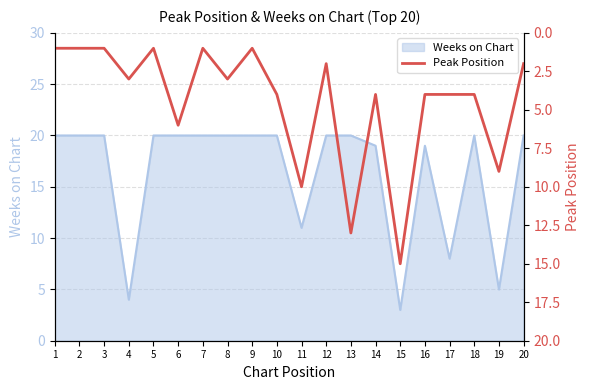

Where does the data first go above 4?

6